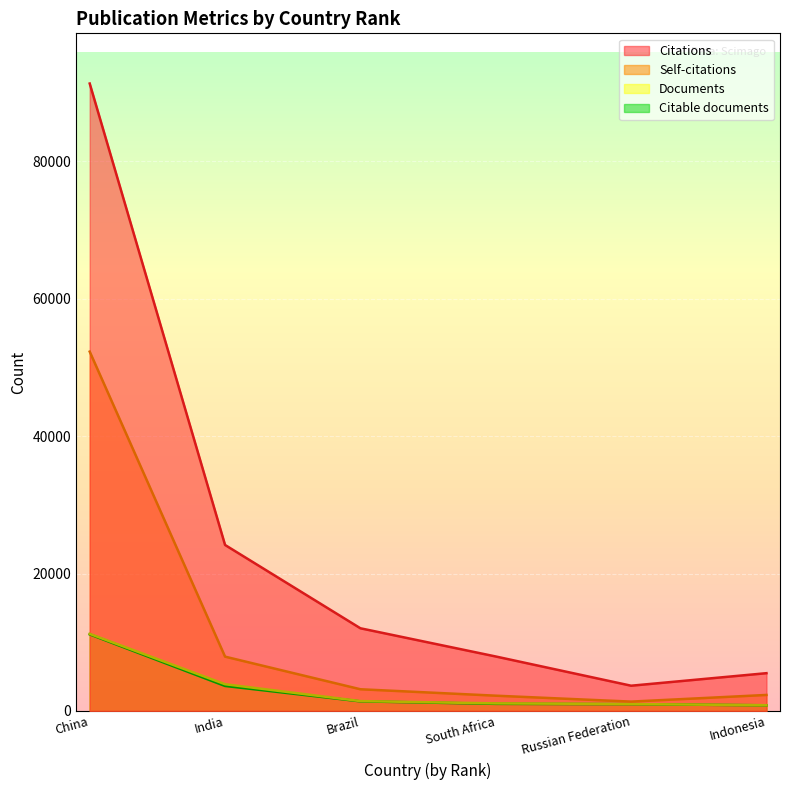

What is the highest value of the Documents series?

11214